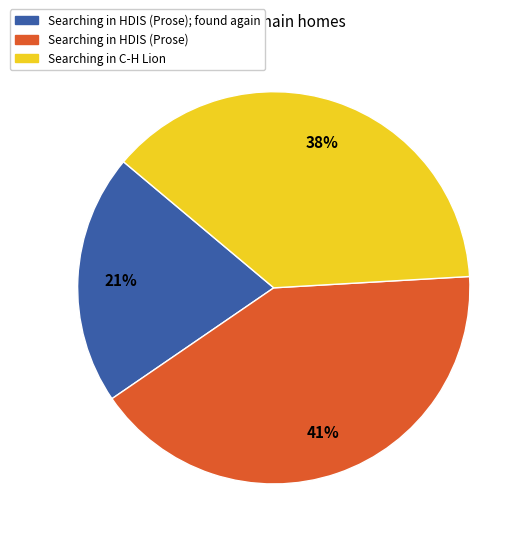

To the nearest percent, what is the average slice percentage?

33%